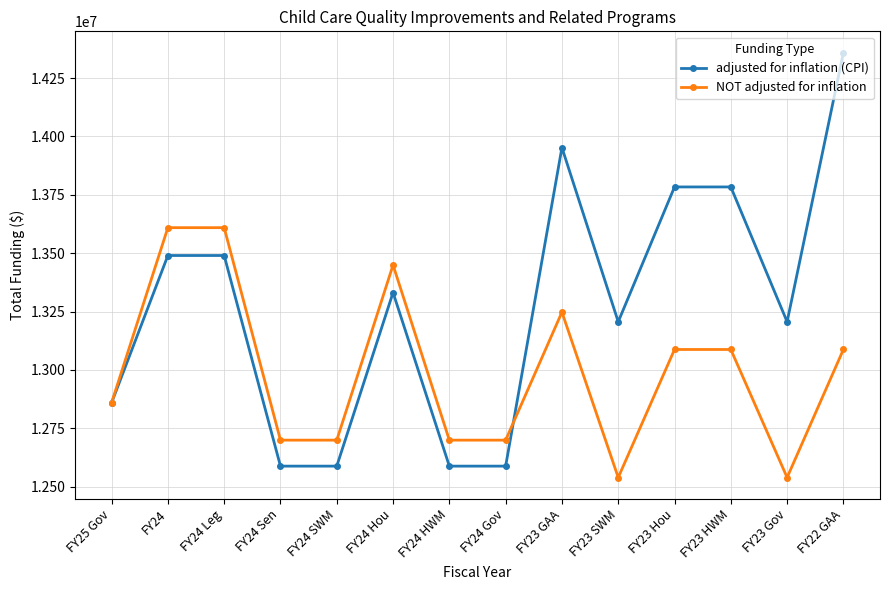

What is the difference between the highest and lowest values at FY24 Hou?

117853